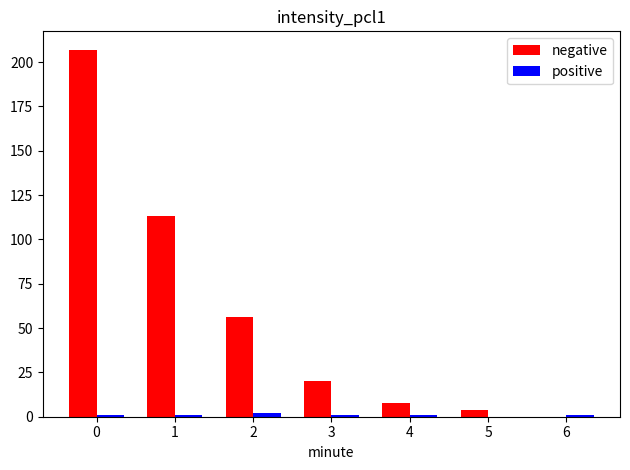

What is the spread (max minus min) of values at 5?

4